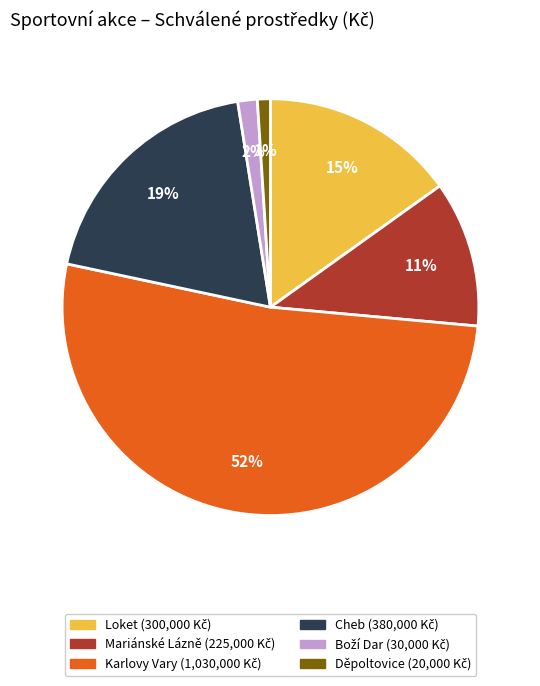

Is there any slice that represents more than half of the pie?

Yes